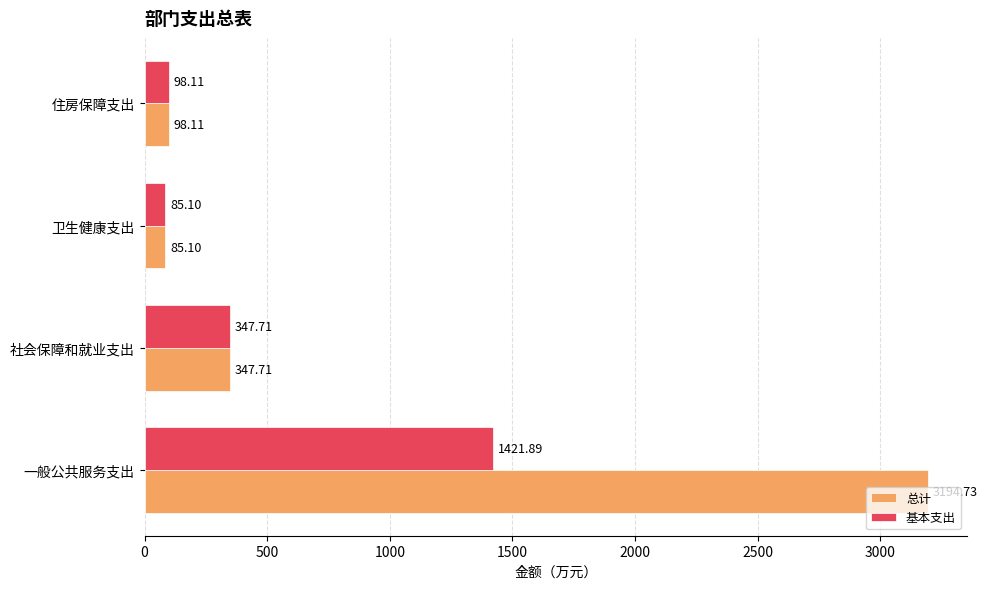

Which series has the largest range (max minus min)?

总计